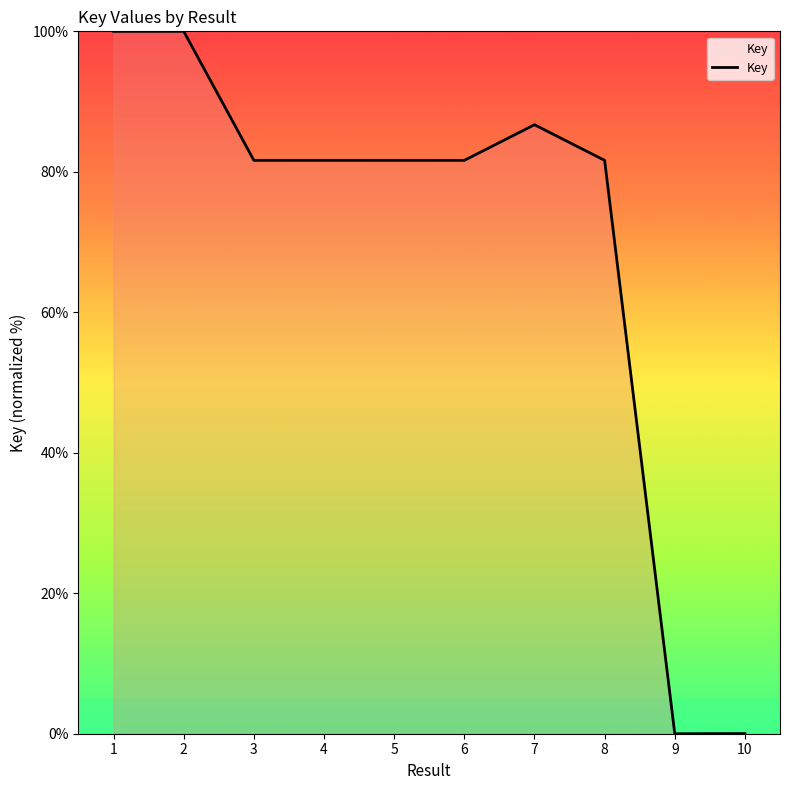

The chart shows a value of 81.6 at 8. True or false?

True